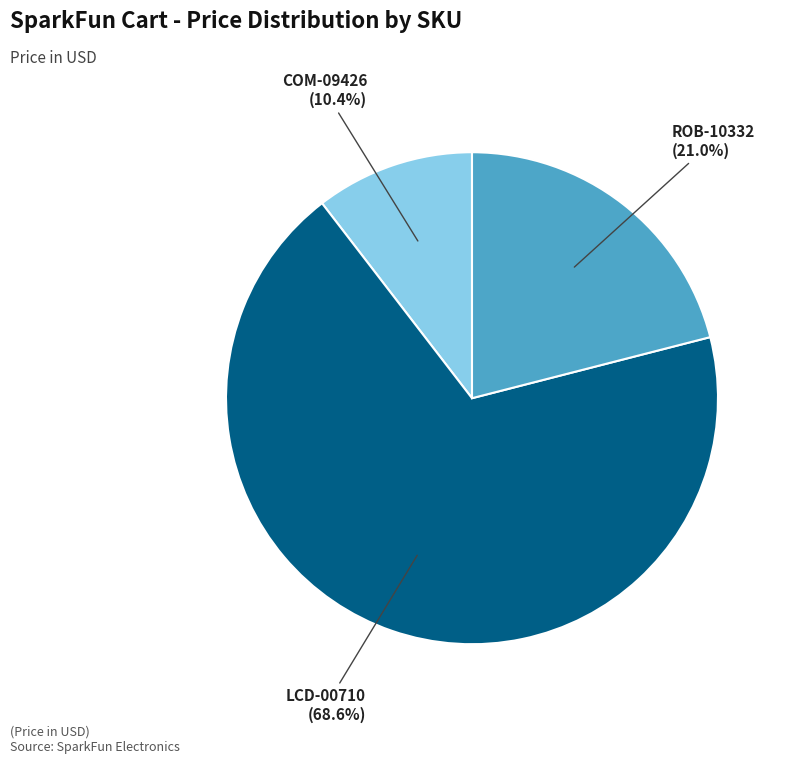

Rank the categories by value from highest to lowest.

LCD-00710, ROB-10332, COM-09426